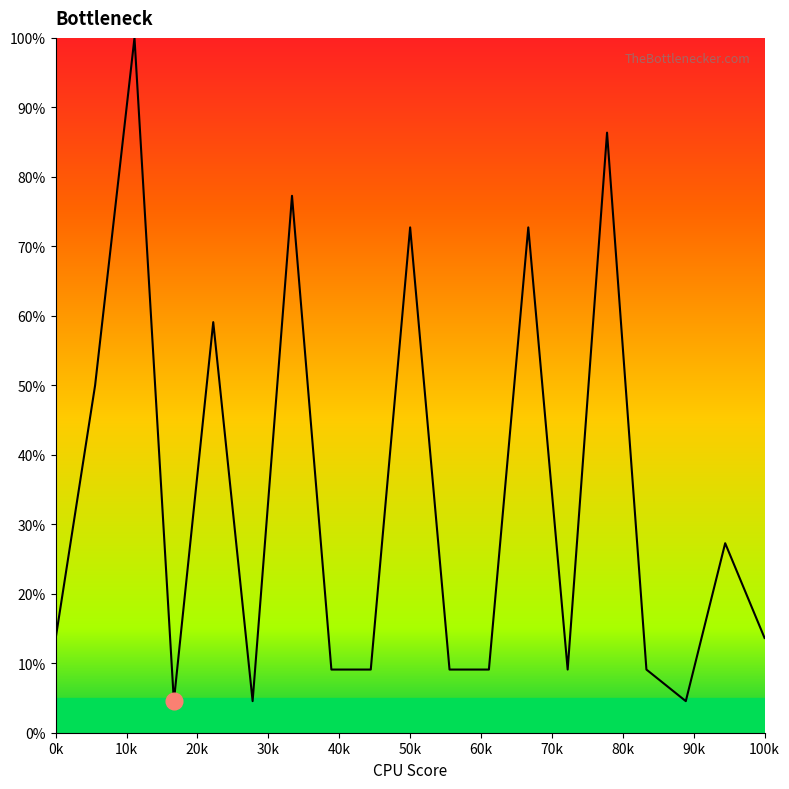

What is the smallest value displayed?

4.5